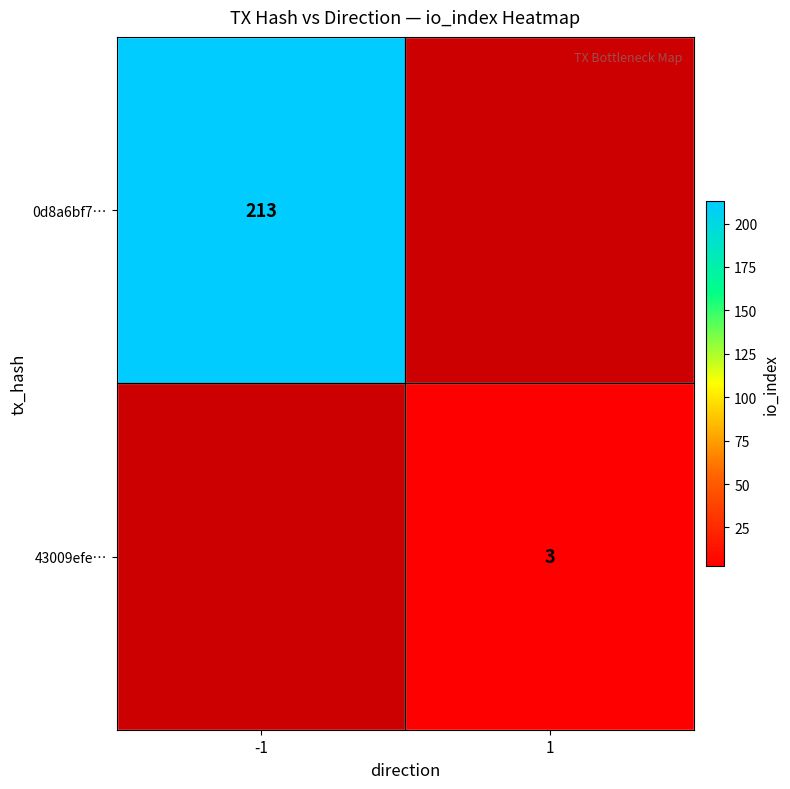

Is it true that 43009efe… equals 5 at 1?

False